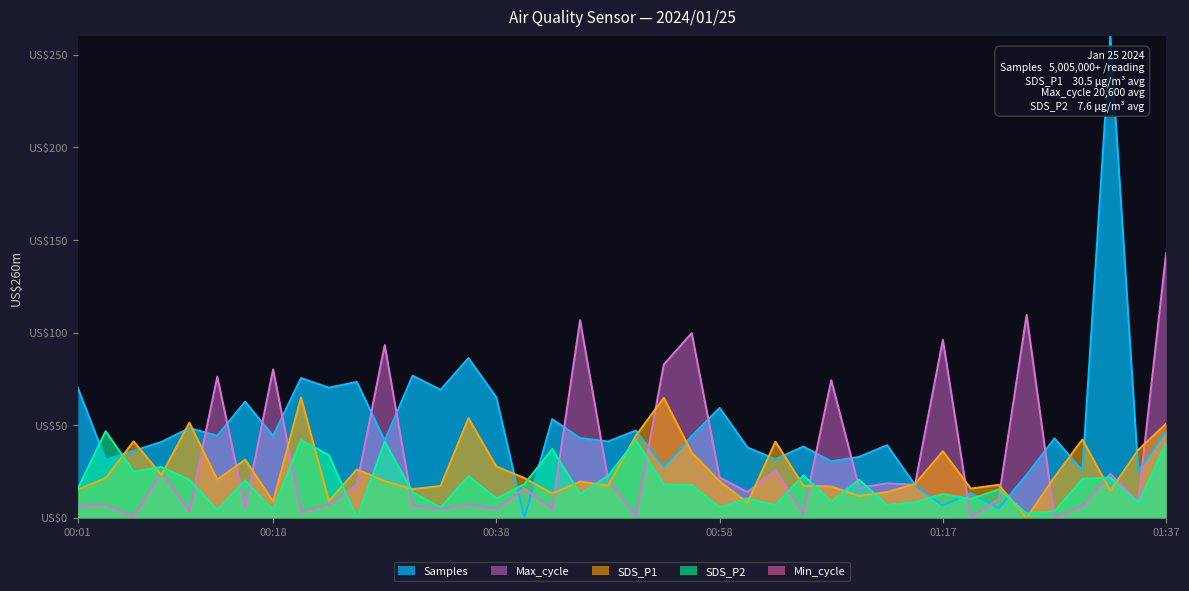

How many data points in SDS_P1 are less than 20?

20